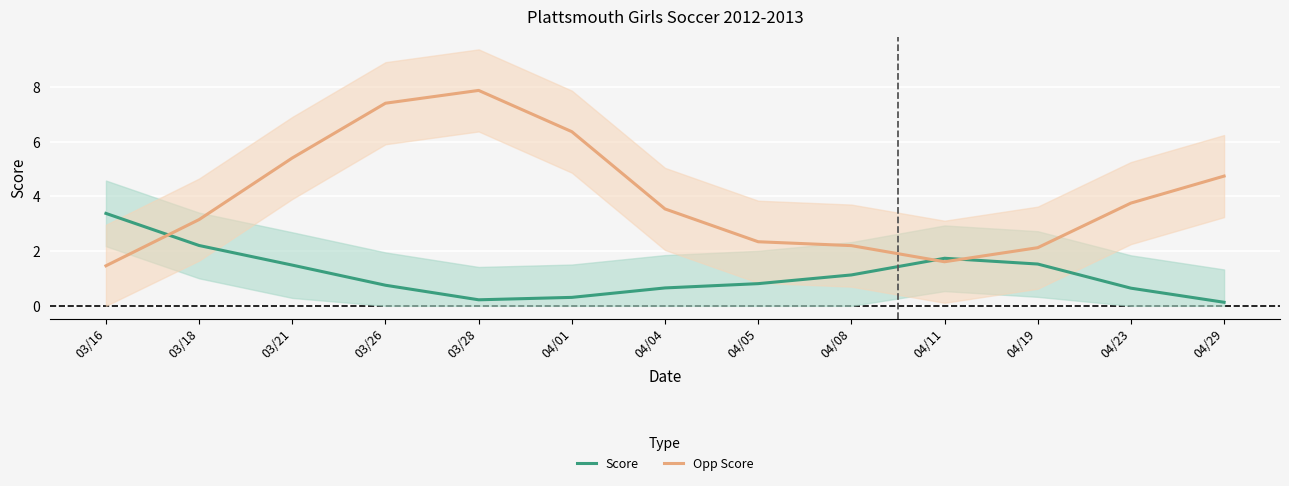

In Opp Score, how many points are higher than both neighbors (excluding endpoints)?

1